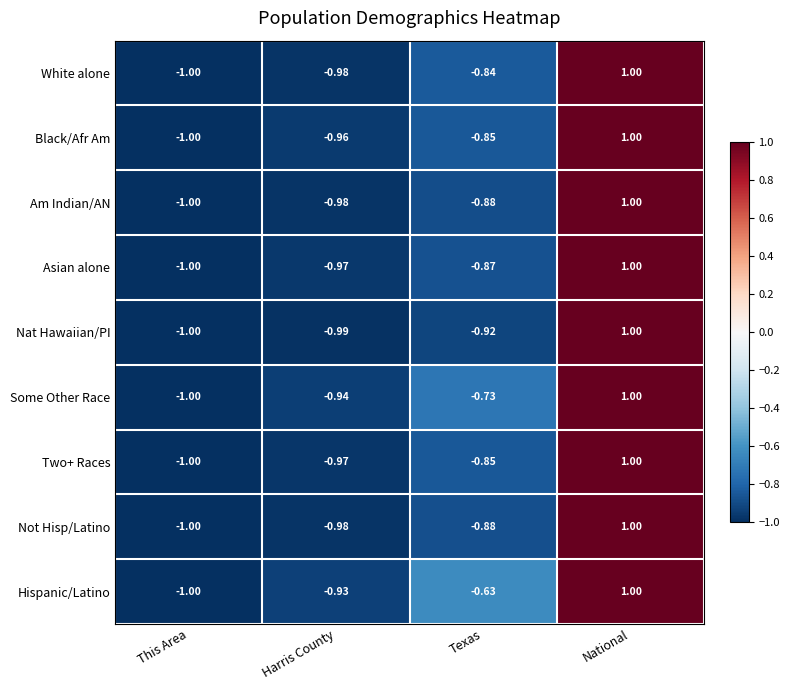

List the labels in order of Asian alone value, smallest first.

This Area, Harris County, Texas, National